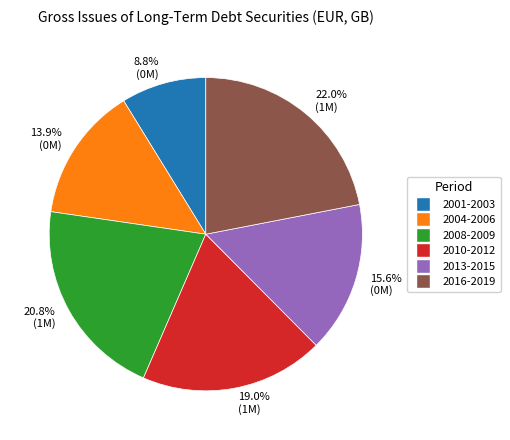

Rank the categories by value from highest to lowest.

22.0% (1M), 20.8% (1M), 19.0% (1M), 15.6% (0M), 13.9% (0M), 8.8% (0M)